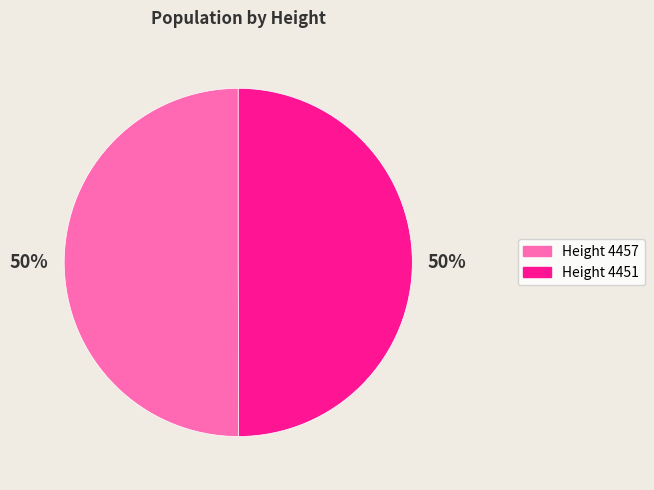

To the nearest percent, what is the average slice percentage?

50%